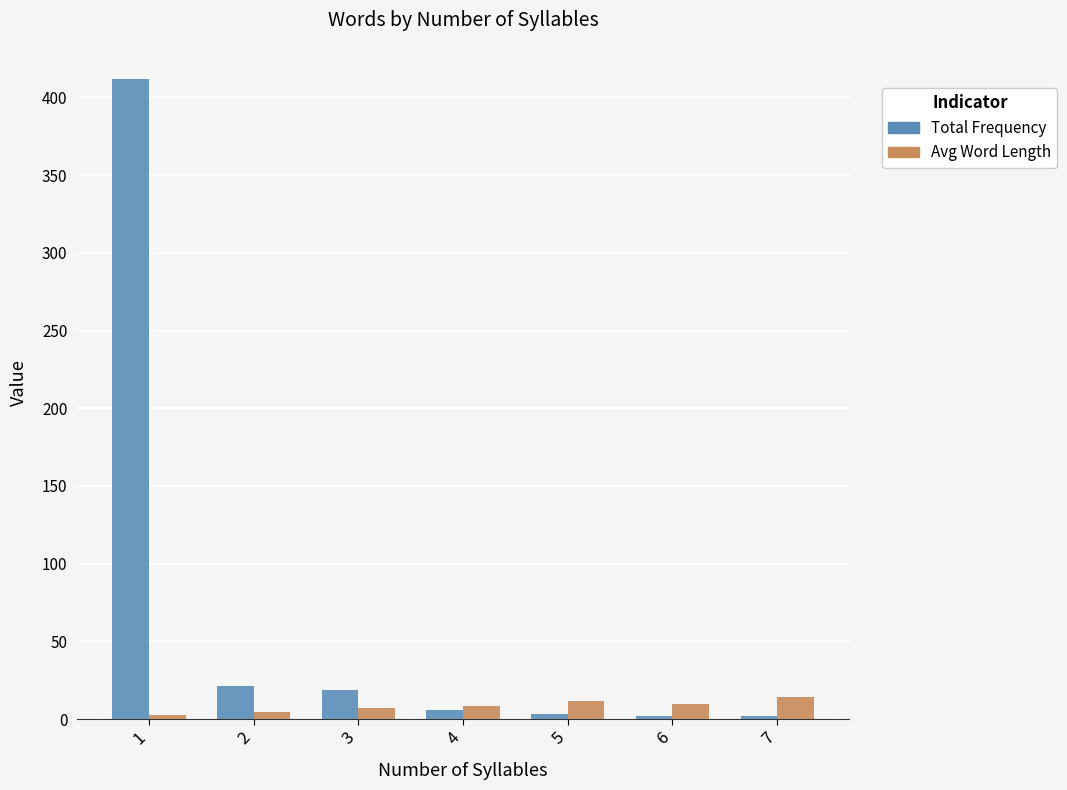

Is it true that Total Frequency equals 412.0 at 1?

True